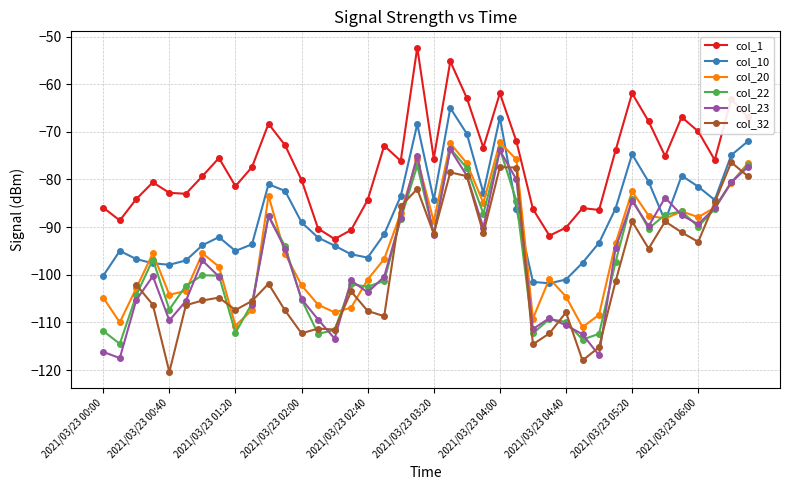

What are all the series names shown in the legend?

col_1, col_10, col_20, col_22, col_23, col_32